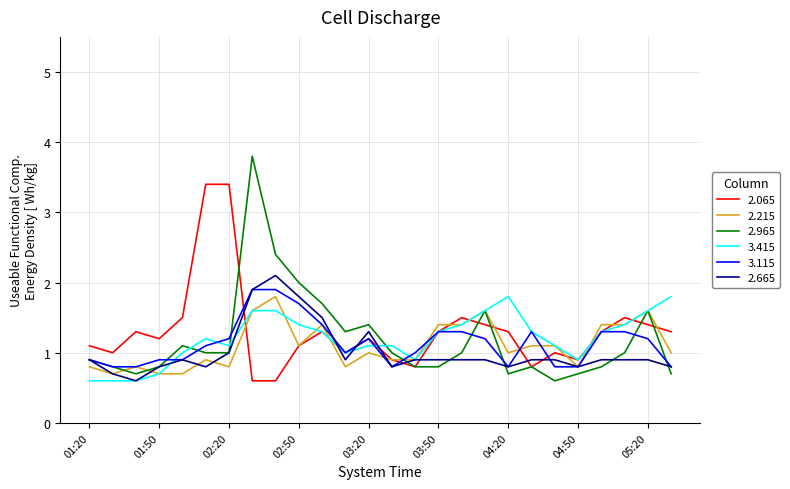

Which series has the largest total across all categories?

2.065